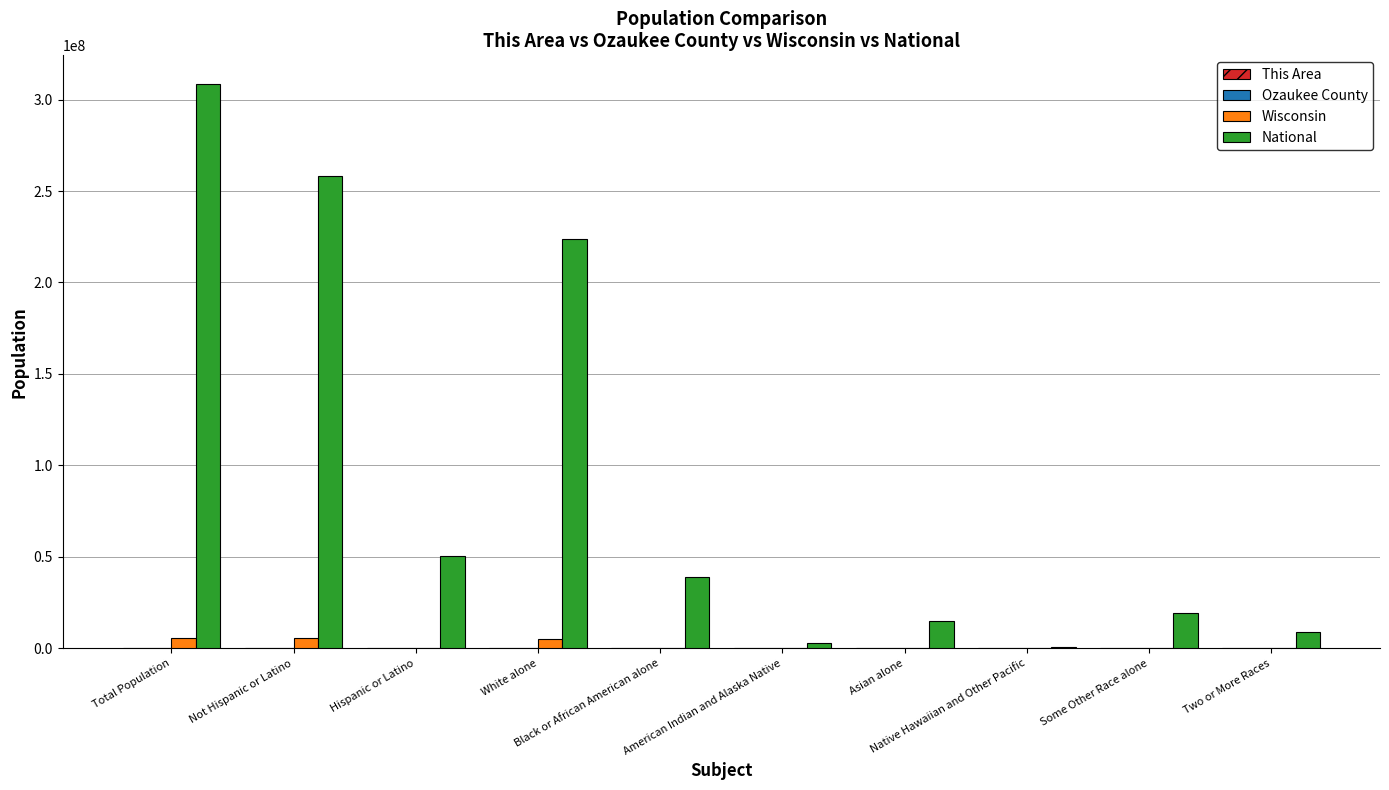

Which series has the largest total across all categories?

National